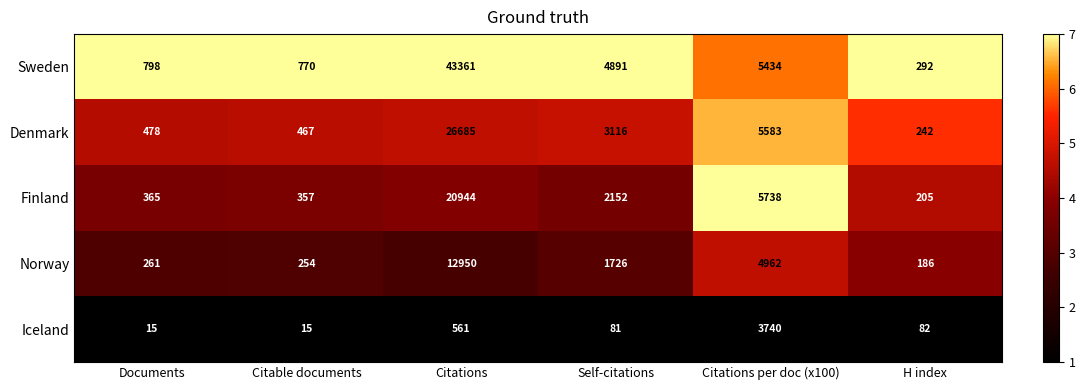

Is the value of Sweden at Citations per doc (x100) greater than the value of Denmark at Citable documents?

Yes